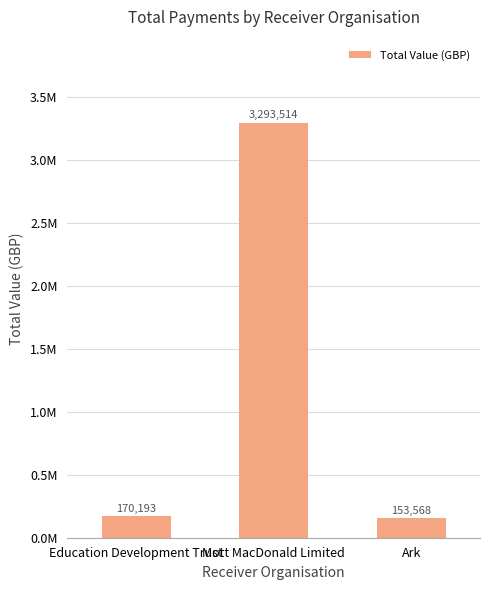

List the labels in order of value, smallest first.

Ark, Education Development Trust, Mott MacDonald Limited